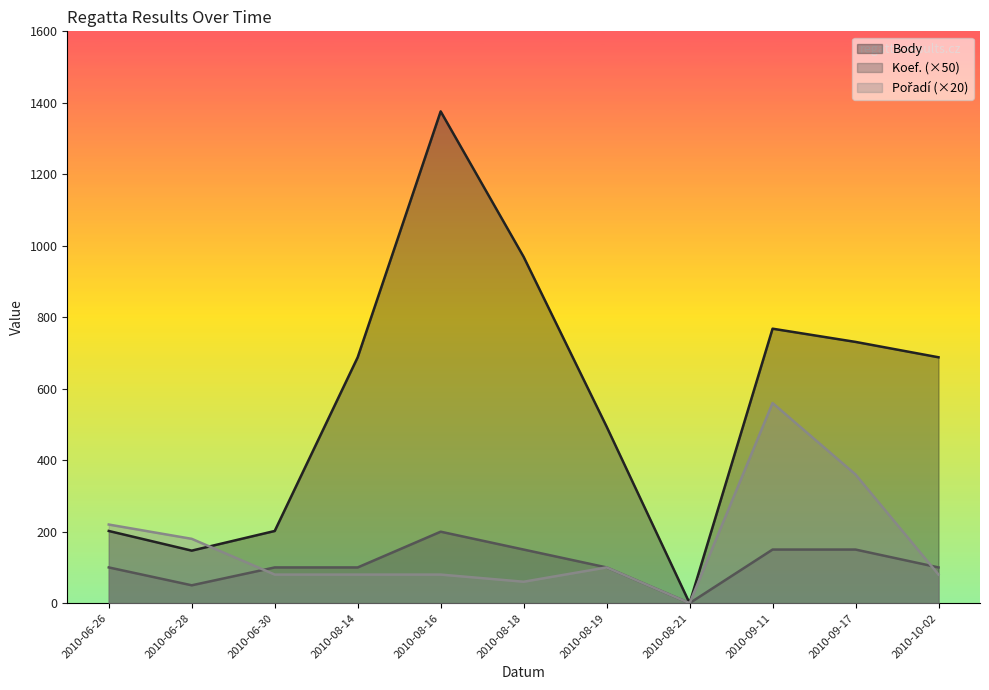

Which series changed the most between 2010-08-19 and 2010-09-17?

Pořadí